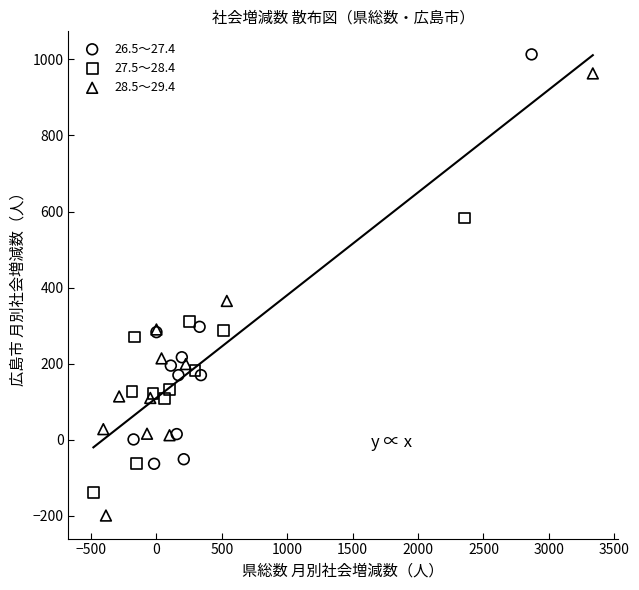

Which series has the largest Y range (max minus min)?

28.5～29.4